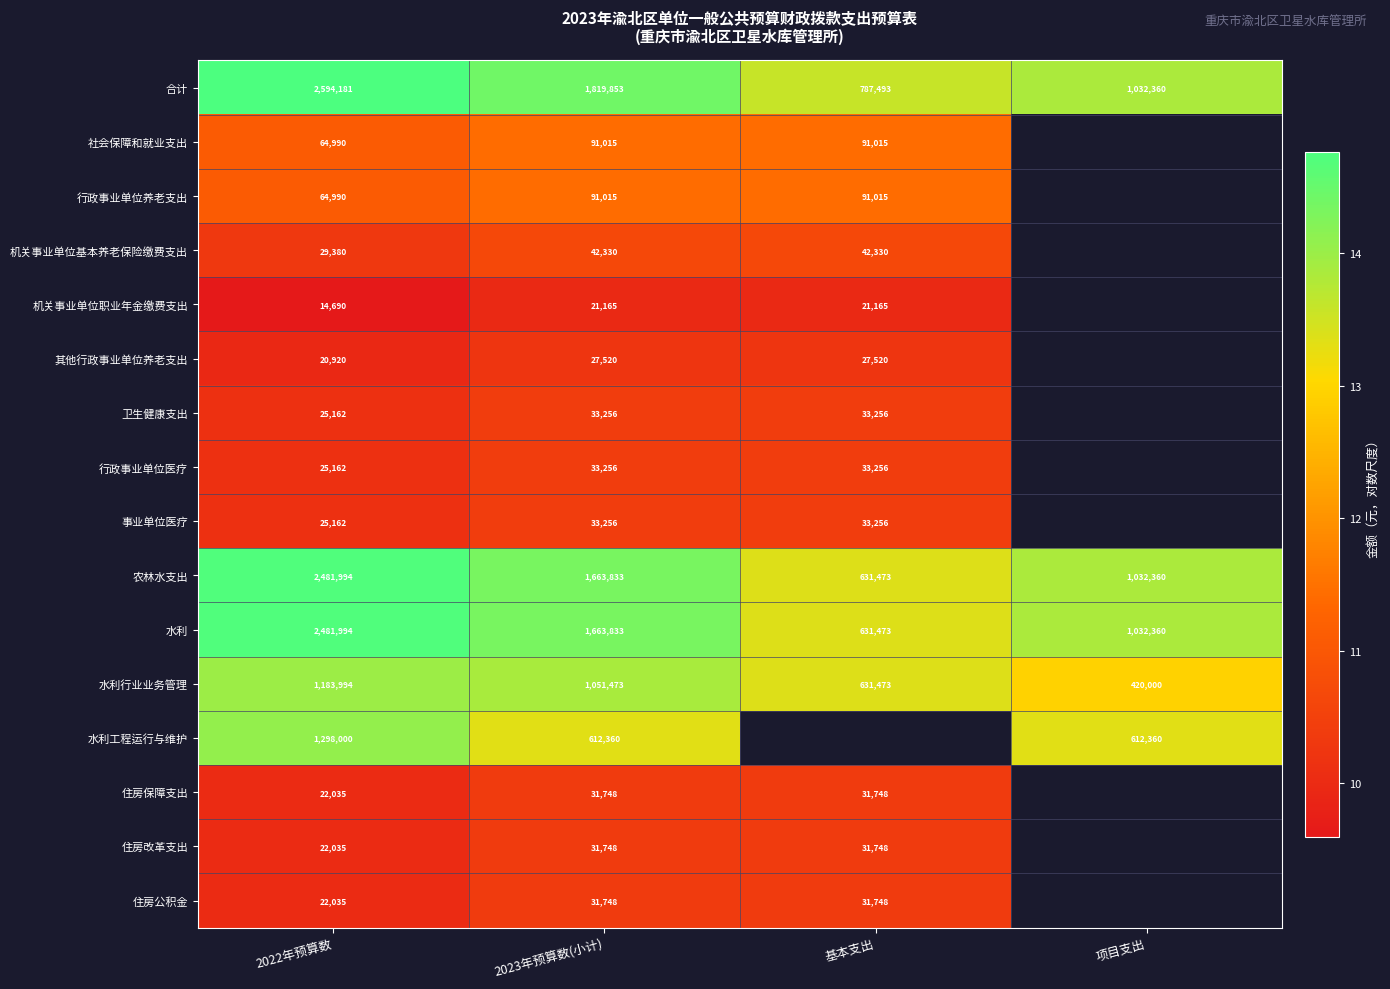

Is the value of 行政事业单位养老支出 at 2022年预算数 greater than the value of 住房改革支出 at 2022年预算数?

Yes